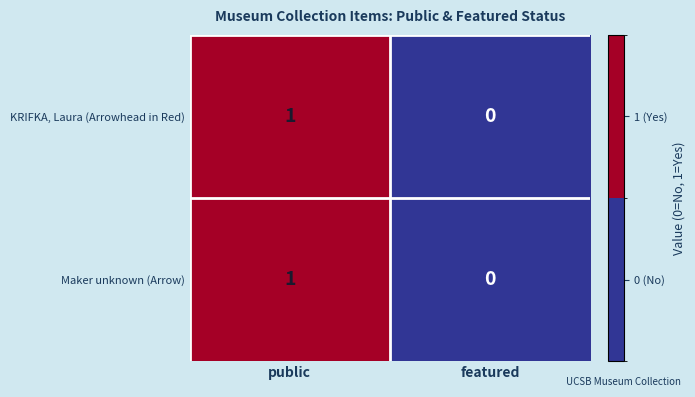

Is it true that KRIFKA, Laura (Arrowhead in Red) equals 1 at featured?

False